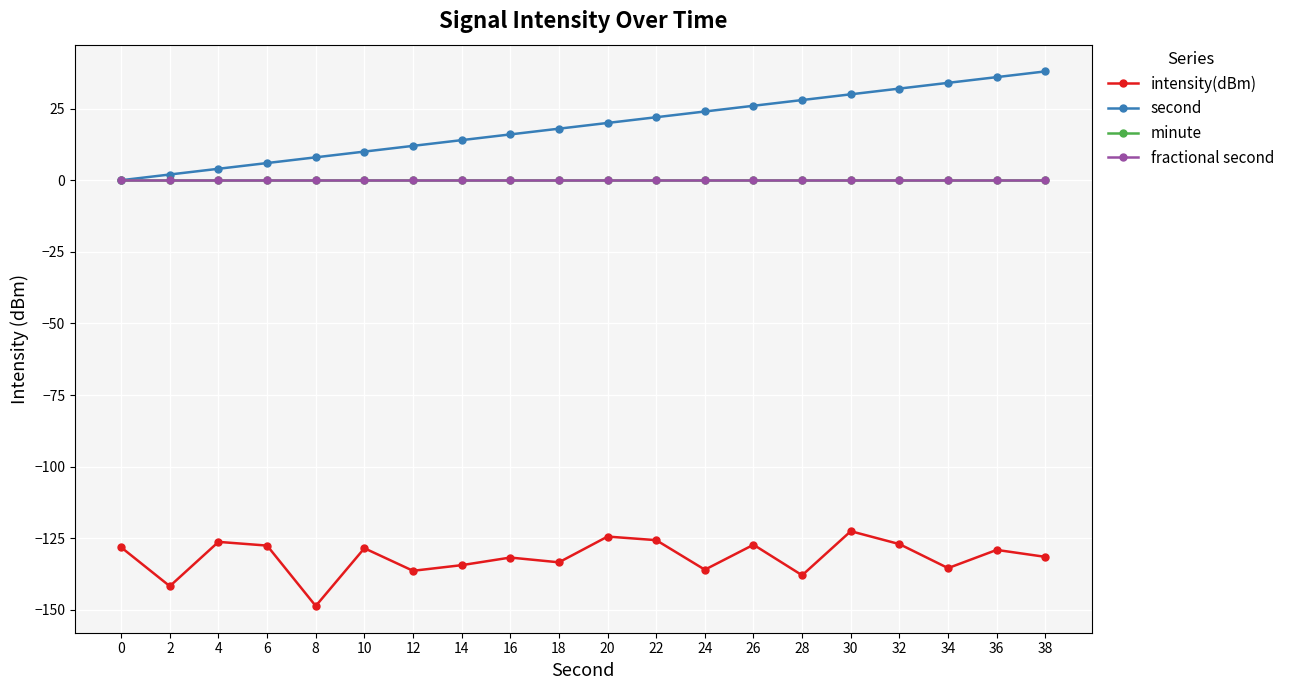

Which series has the largest total across all categories?

second